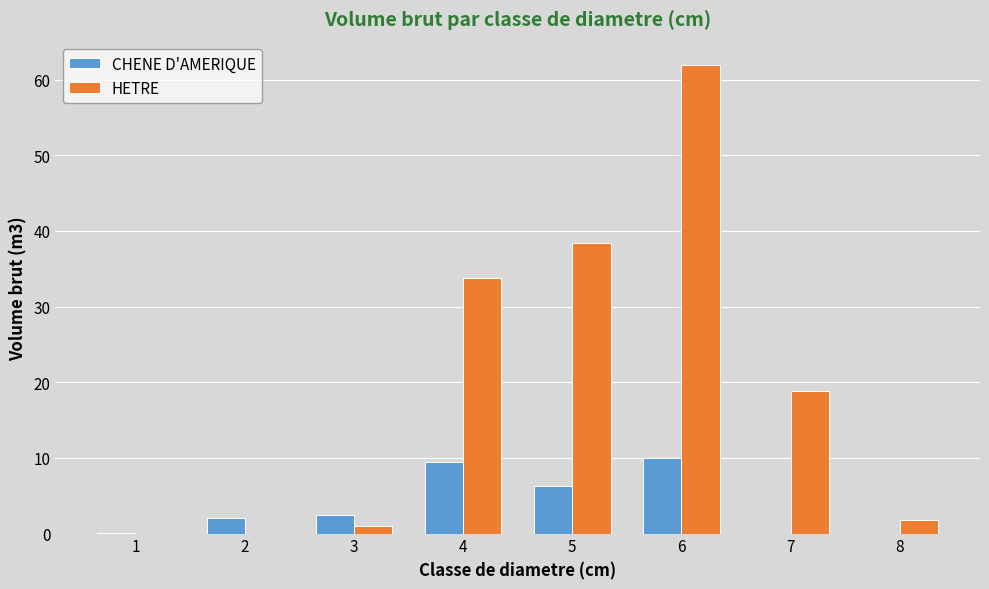

What is the sum of all CHENE D'AMERIQUE values?

30.4